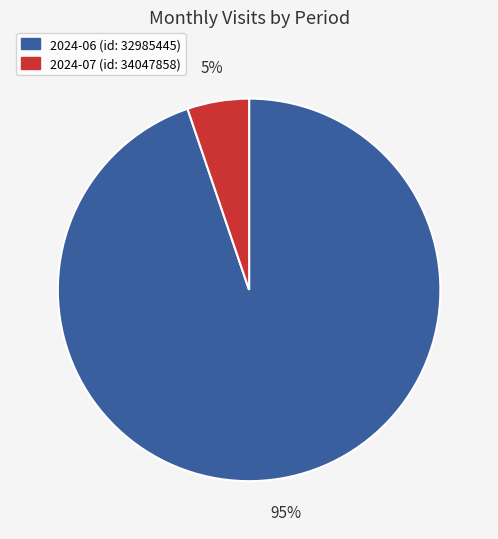

Count the number of slices in the pie.

2